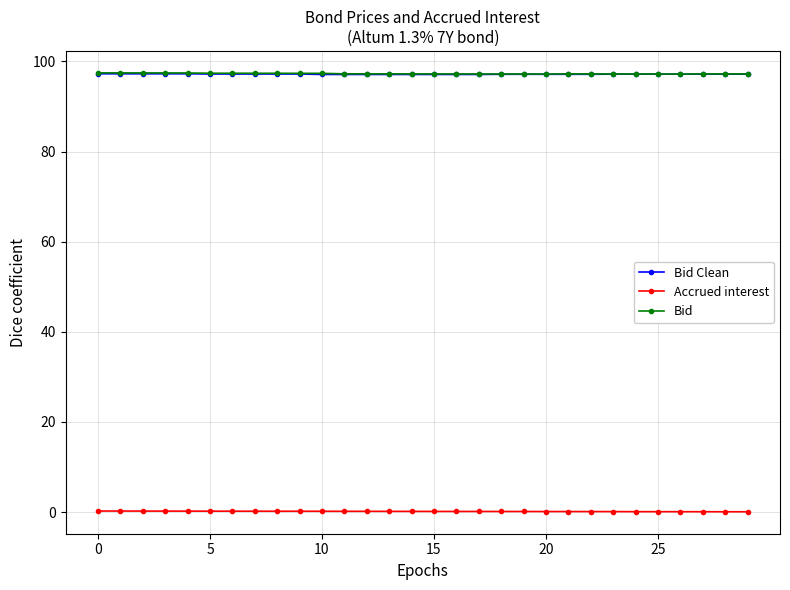

True or false: Bid and Accrued interest intersect in this chart.

False